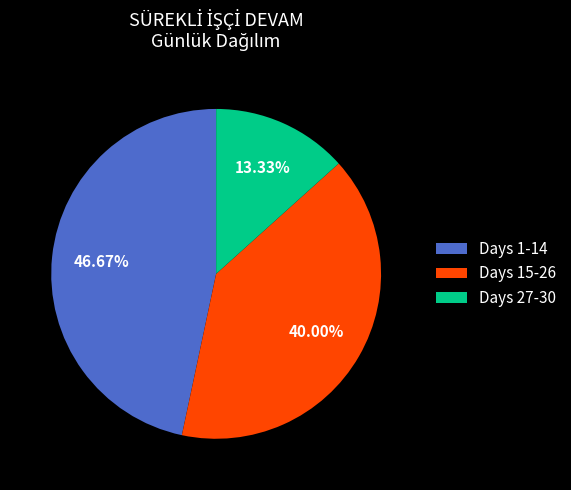

Is the sum of Days 15-26 and Days 27-30 greater than half?

Yes